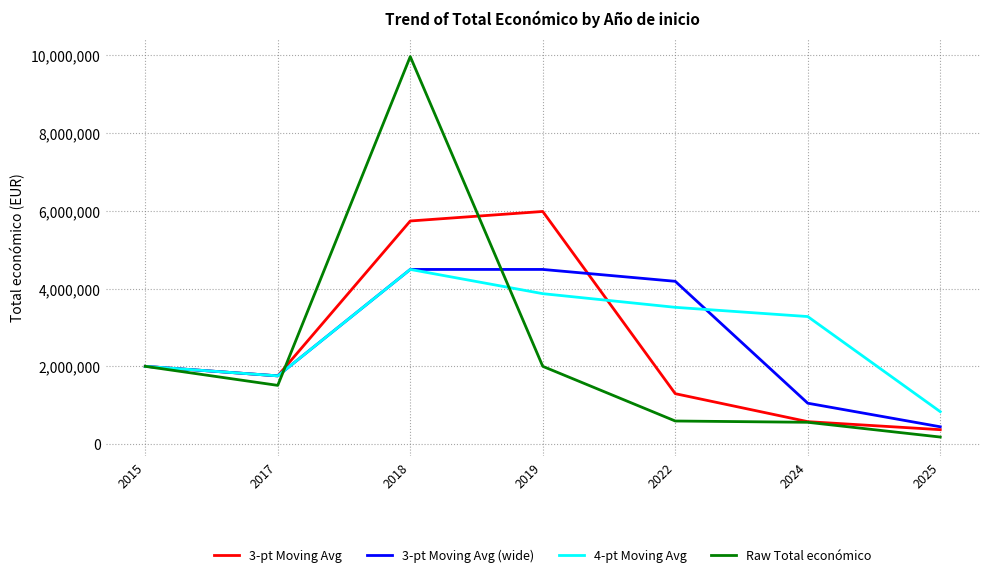

What value does the 3-pt Moving Avg (wide) series have at 2025?

445131.3